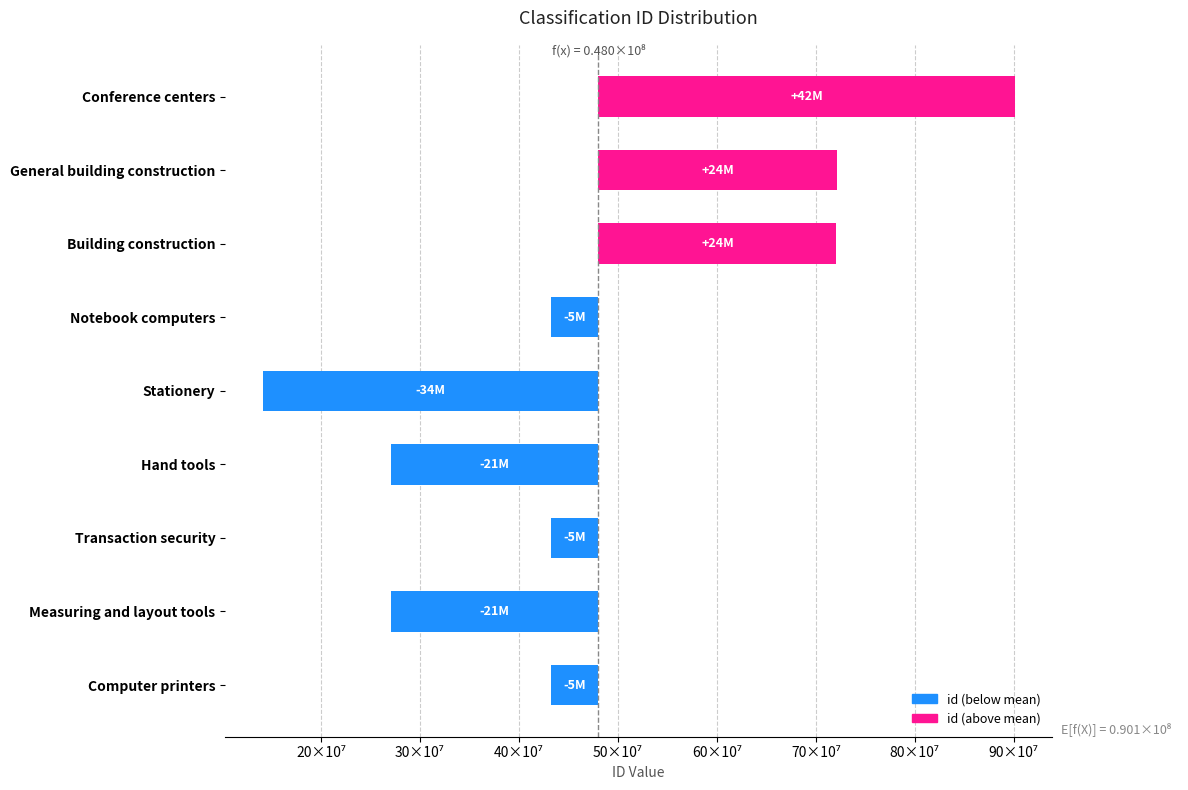

What is the change in value from Building construction to Stationery?

-57988491.0